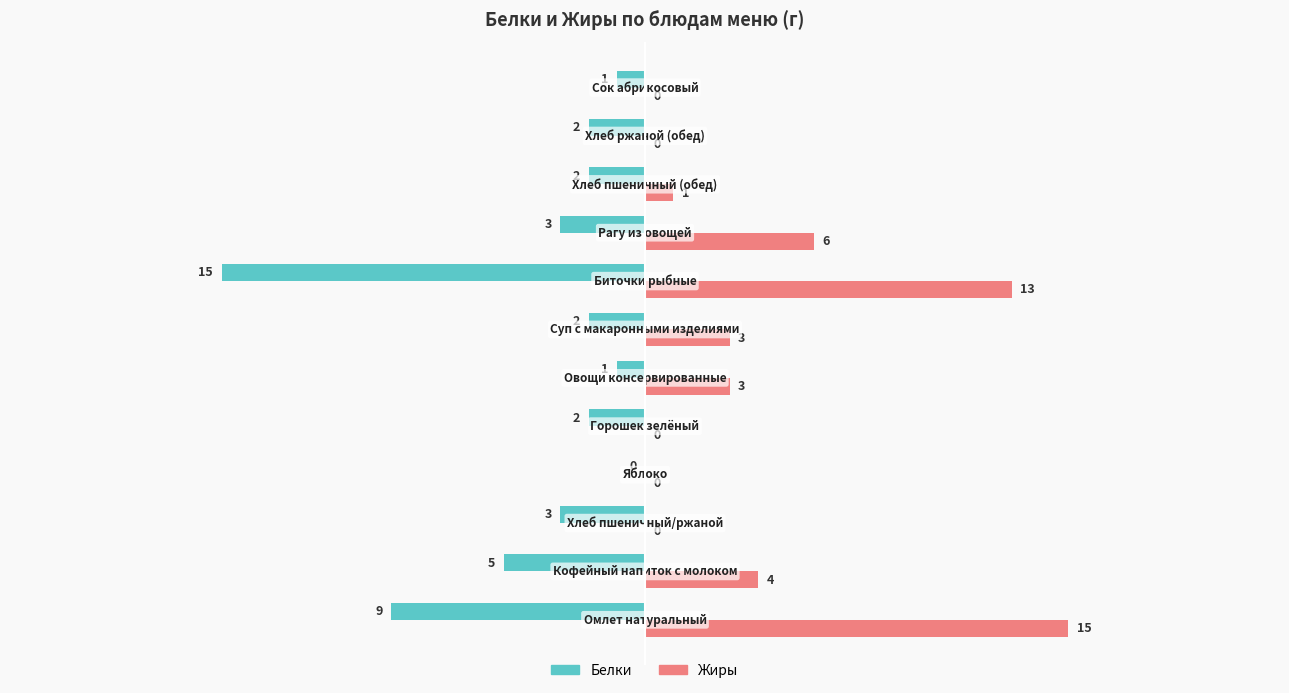

Which series has the largest total across all categories?

Жиры